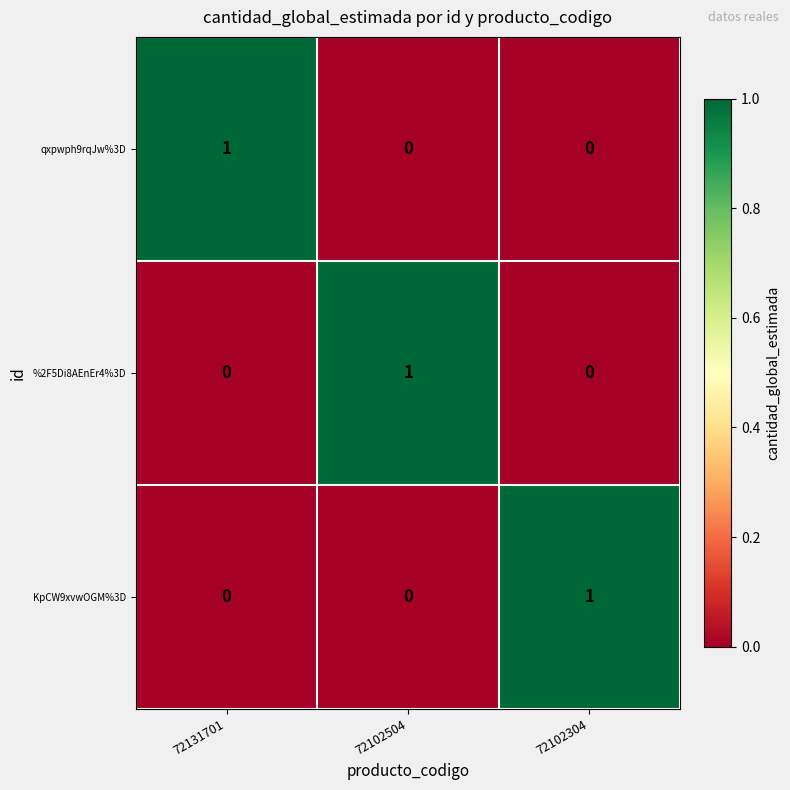

How many %2F5Di8AEnEr4%3D values are between 0 and 1?

3